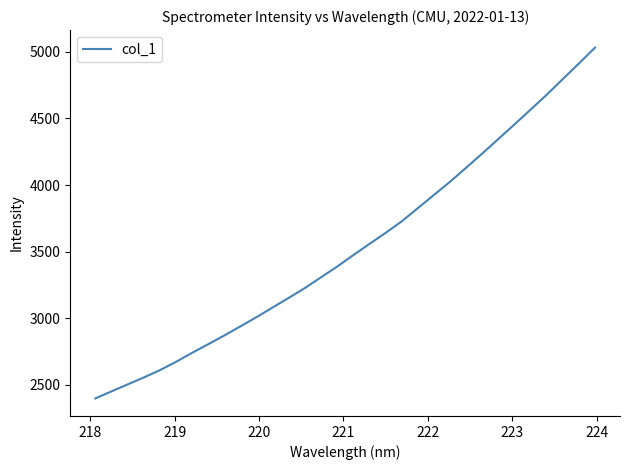

What is the maximum value shown in the chart?

5031.6